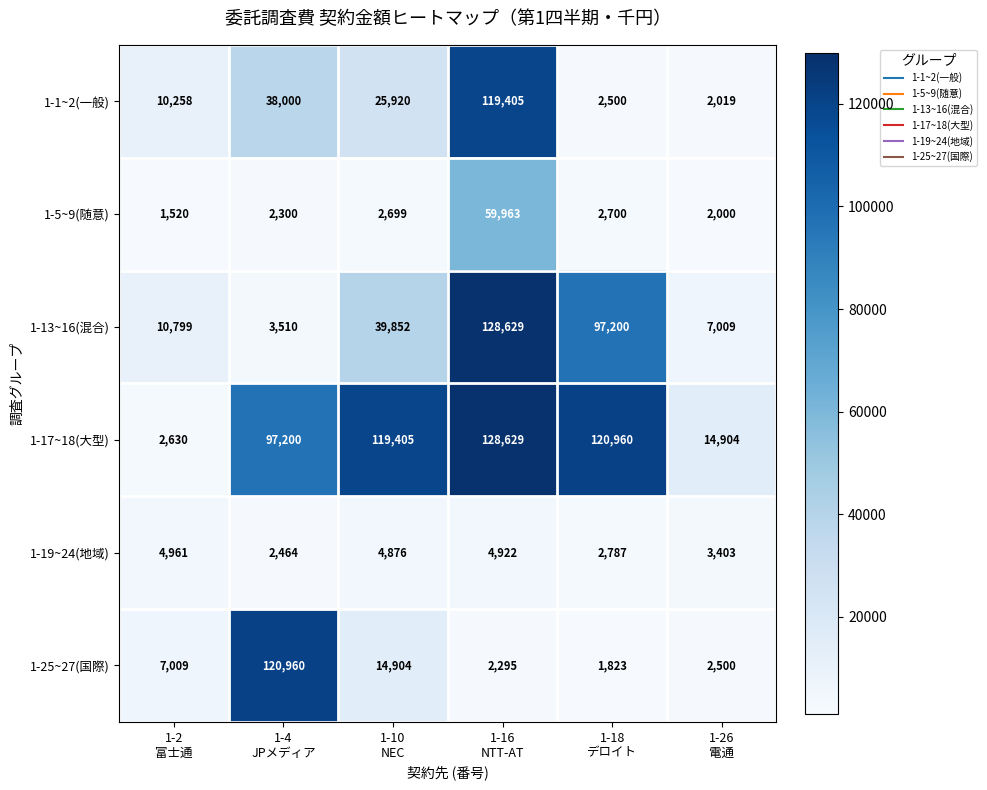

Which series has the largest total across all categories?

1-17~18(大型)